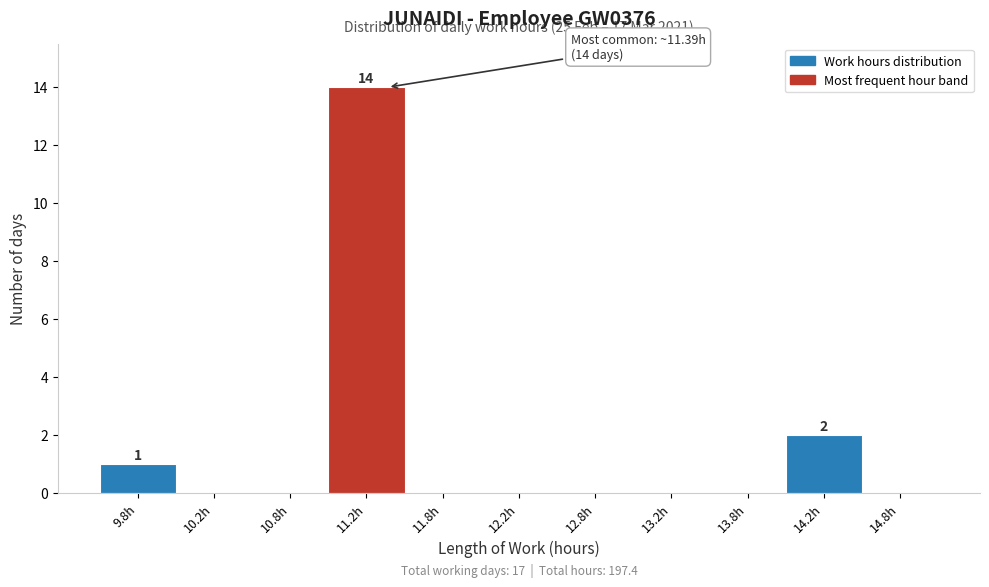

Over which range of the x-axis is the bar tallest?

11.0 to 11.5